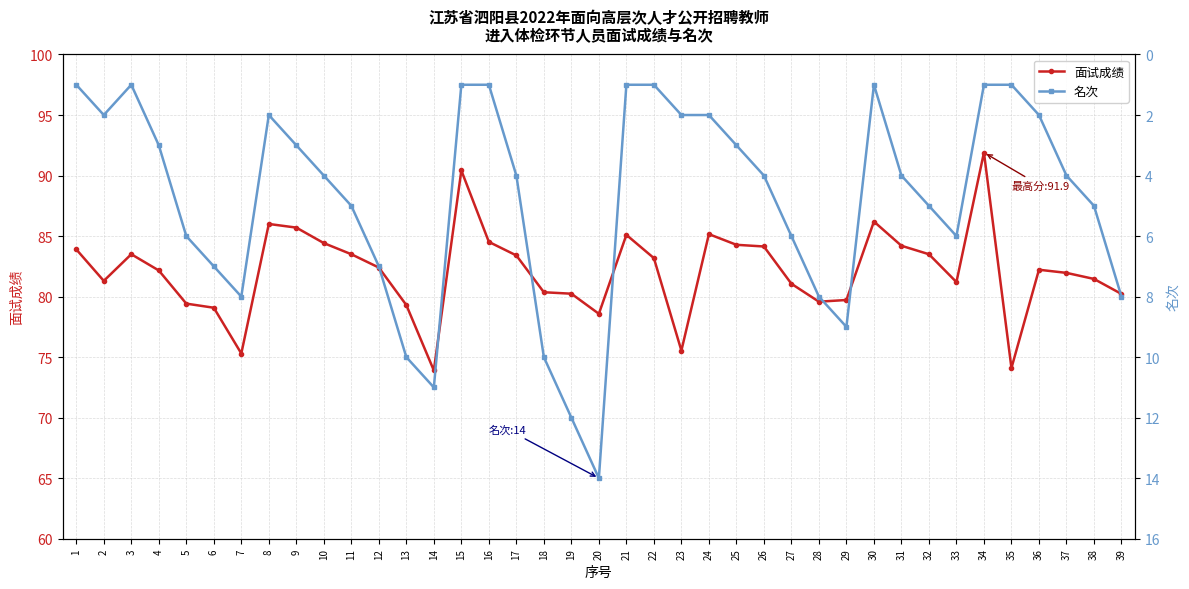

The 面试成绩 series shows 81.1 at 27. True or false?

True